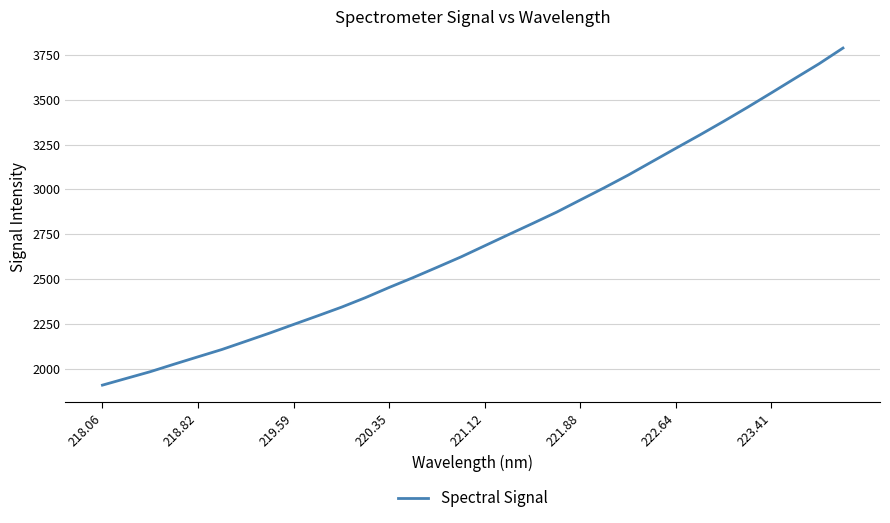

What is the difference between the maximum and minimum values?

1881.2